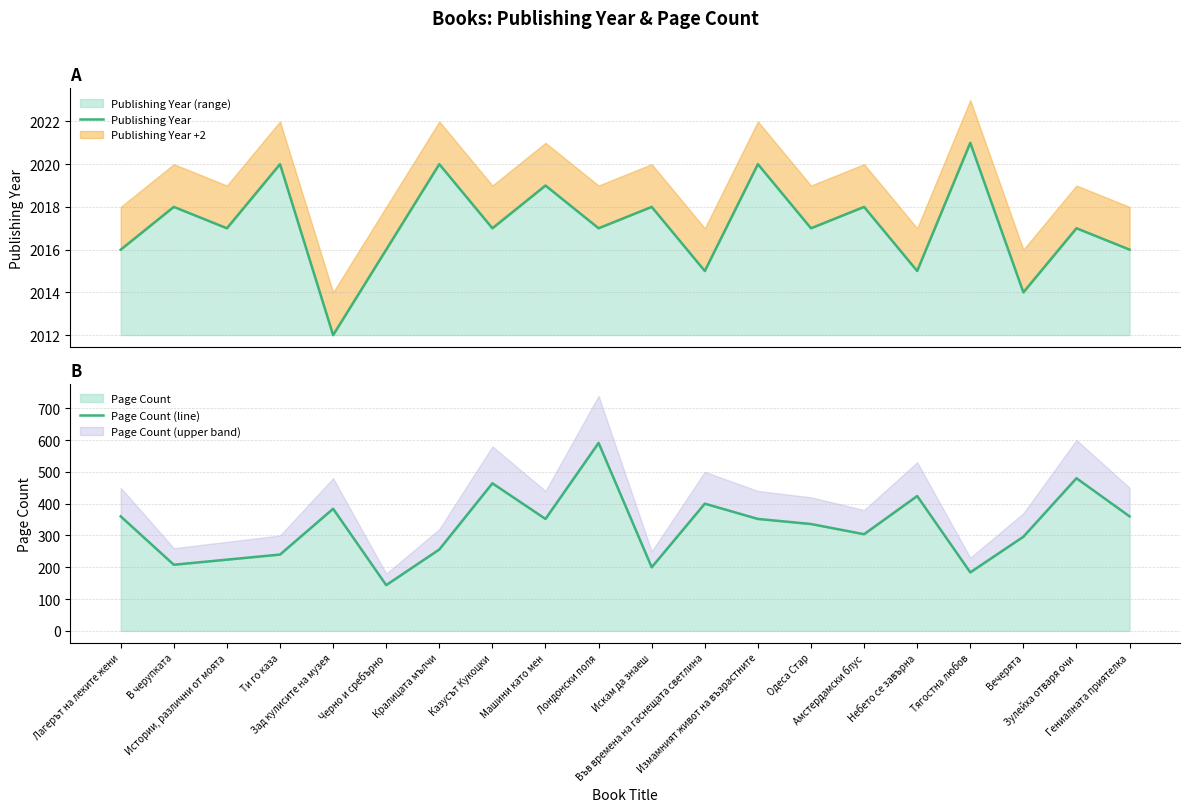

What is the minimum value shown in the chart?

144